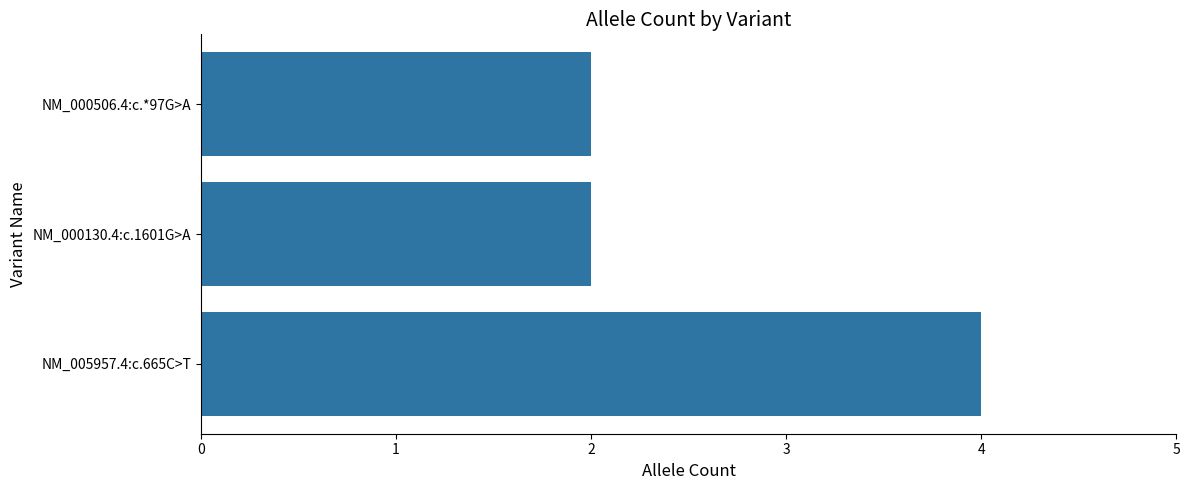

What is the difference between the maximum and minimum values?

2